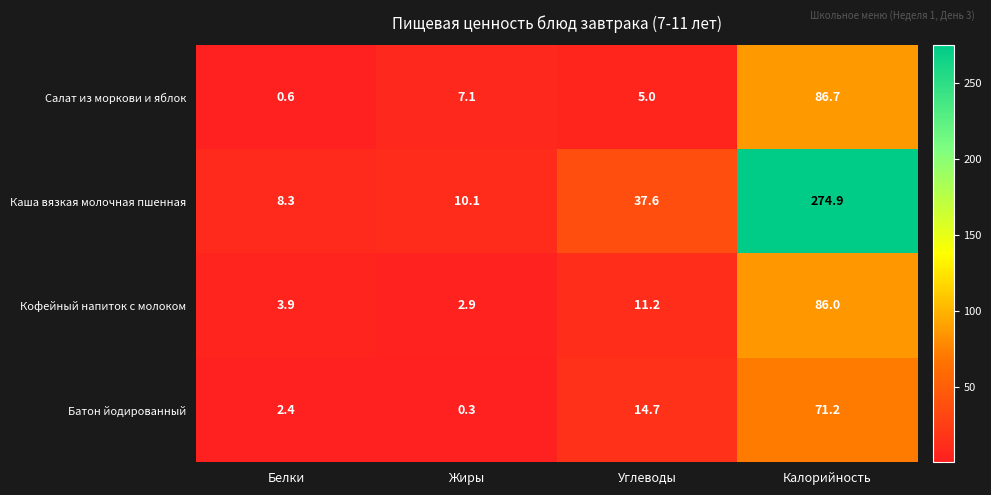

At which category is the sum across all series the highest?

Калорийность